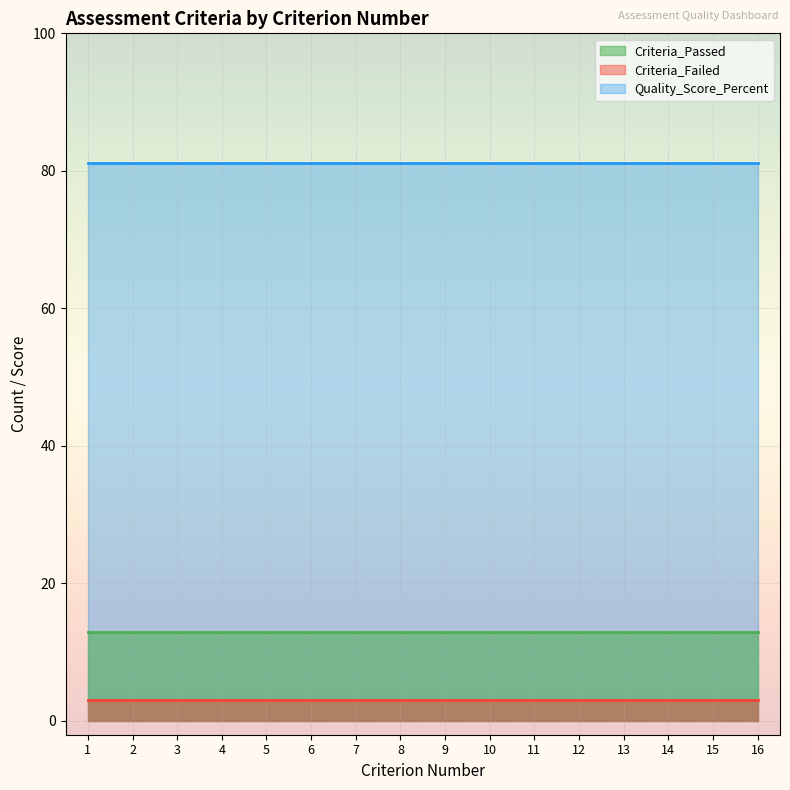

True or false: Criteria_Failed and Quality_Score_Percent intersect in this chart.

False